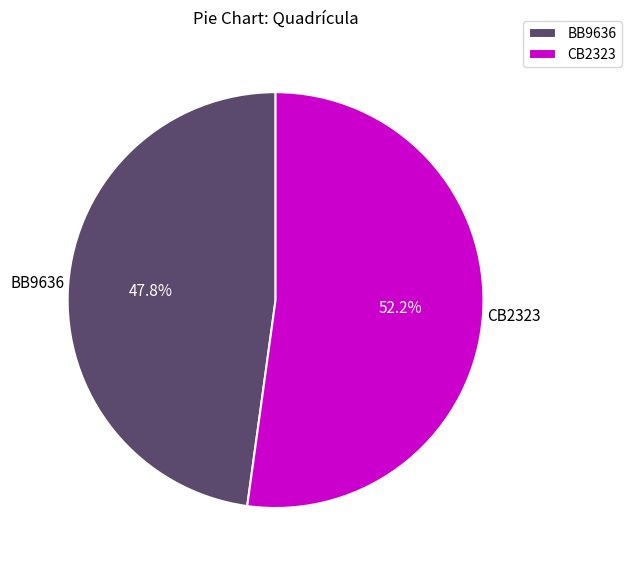

Between BB9636 and CB2323, which is larger?

CB2323